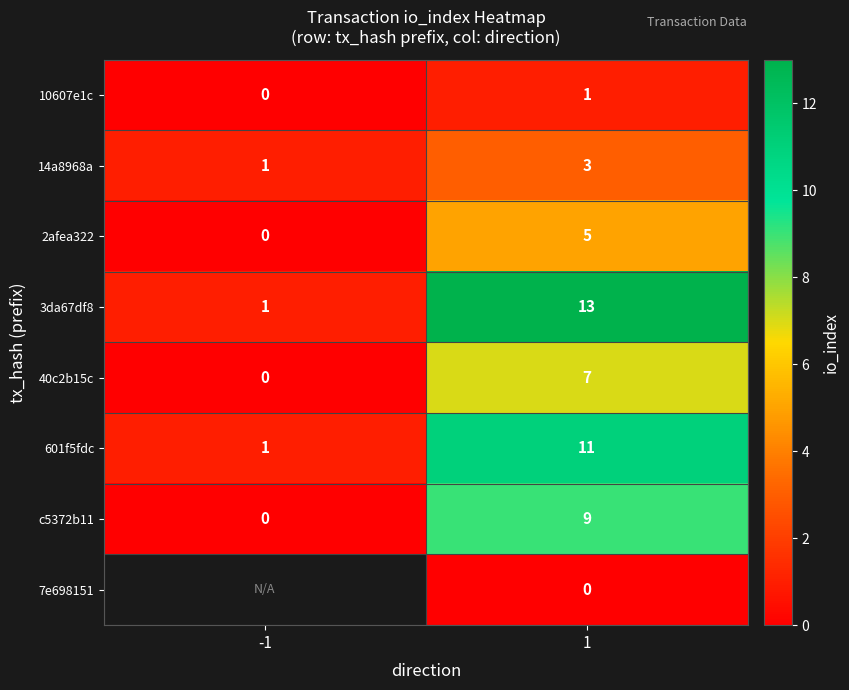

The c5372b11 series shows 3.9 at 1. True or false?

False